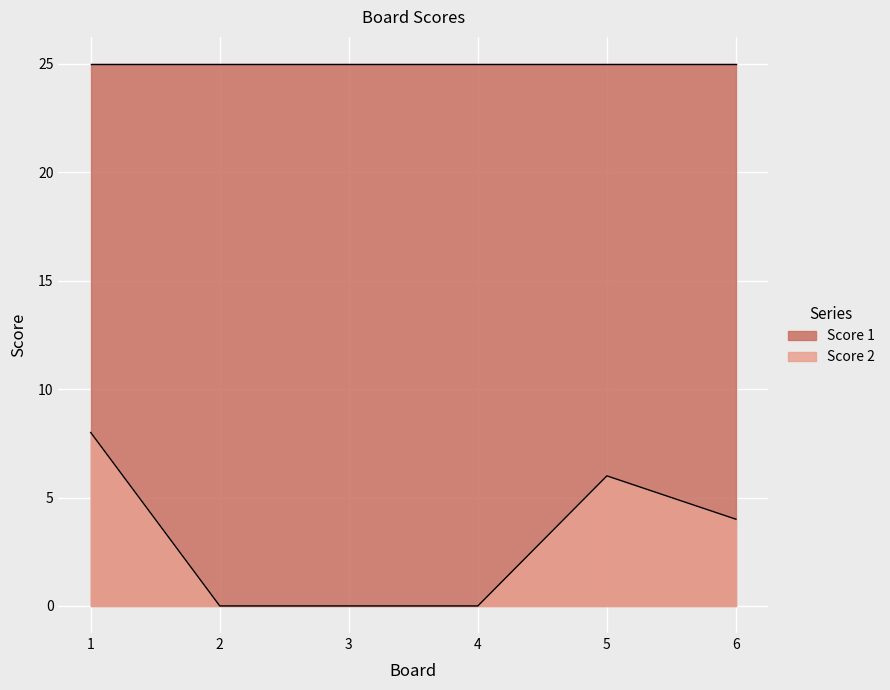

List the labels in order of value, smallest first.

2, 3, 4, 6, 5, 1